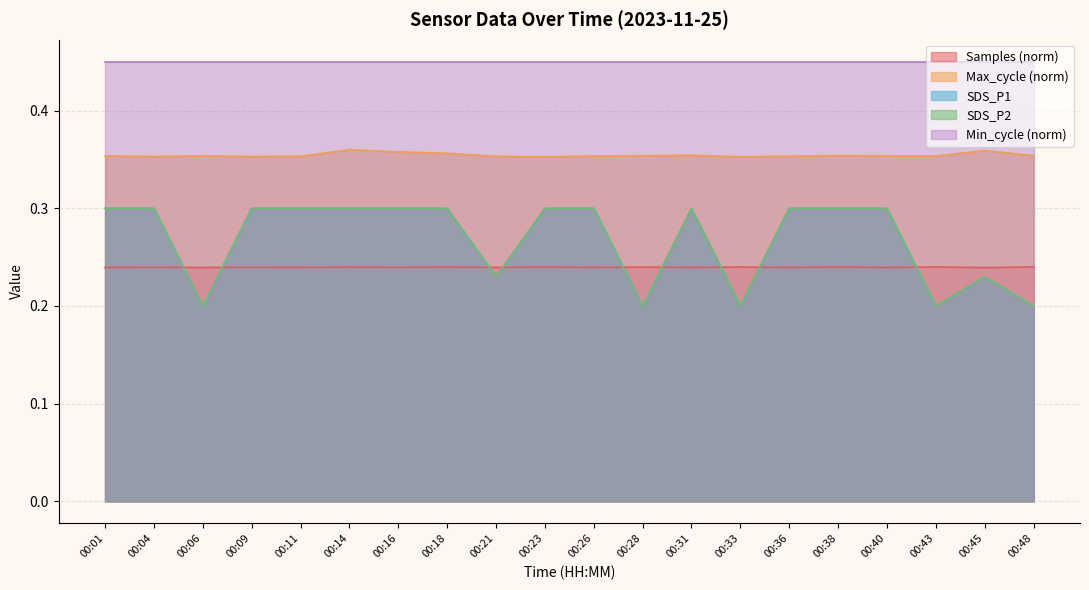

What is the difference between the SDS_P1 values at 00:18 and 00:45?

0.1